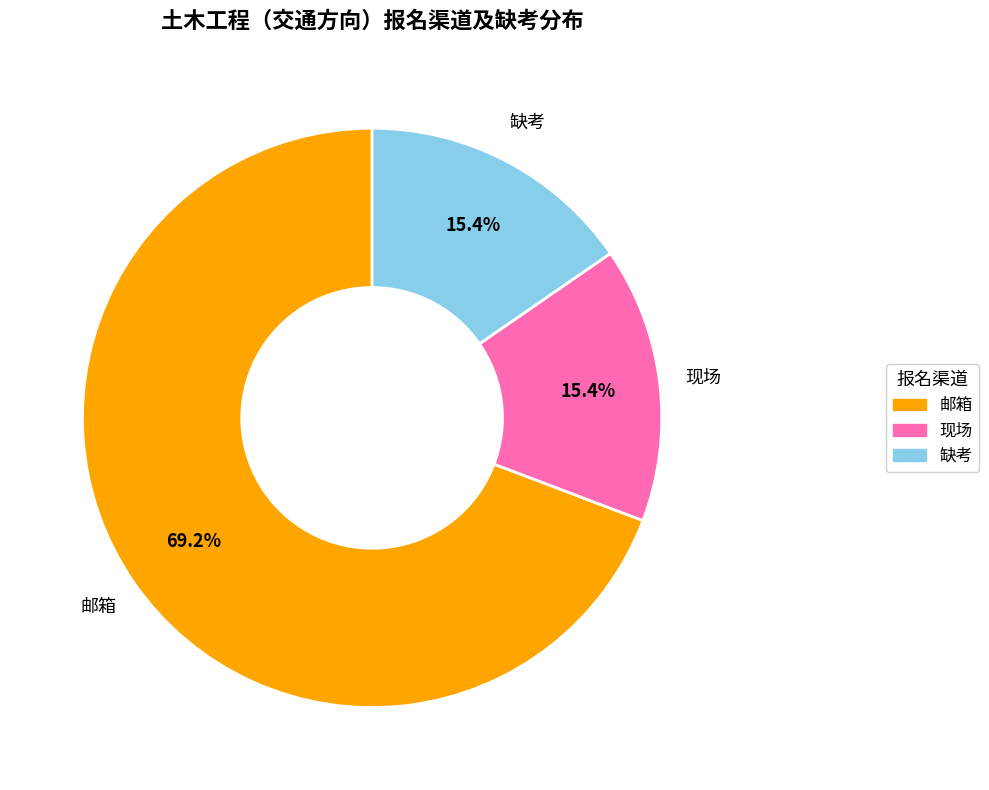

Is there a majority slice in this chart?

Yes